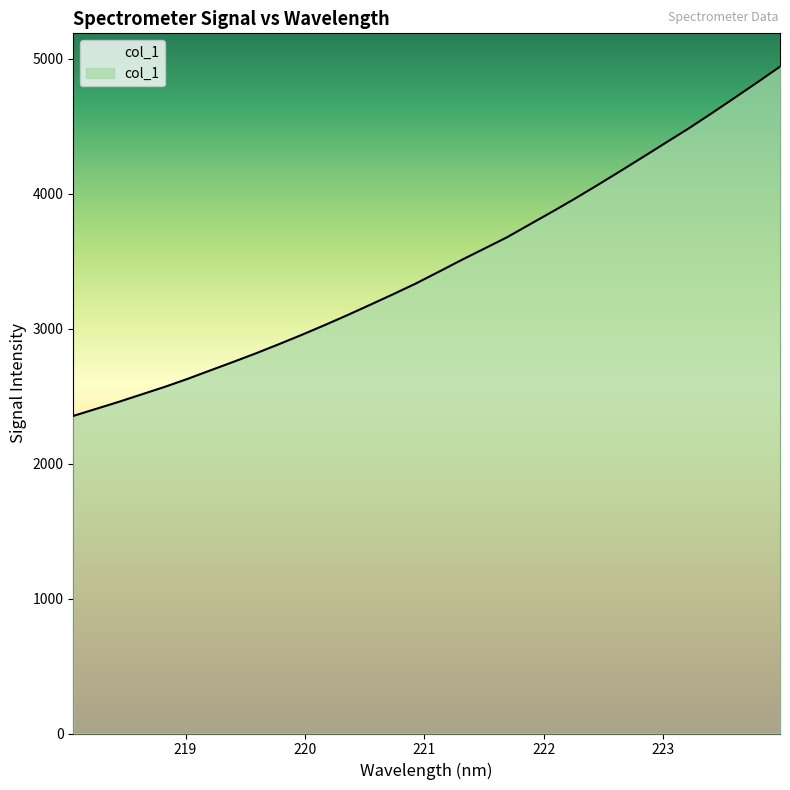

What is the smallest value displayed?

2353.8